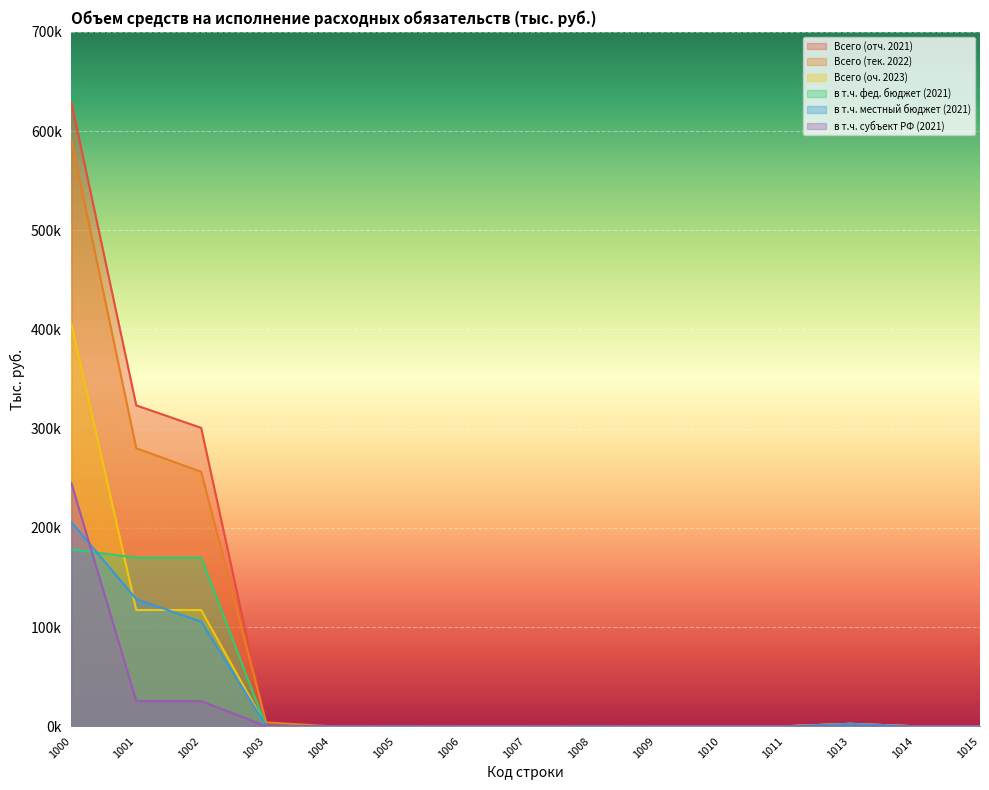

True or false: Всего (оч. 2023) and Всего (тек. 2022) cross at least once.

False